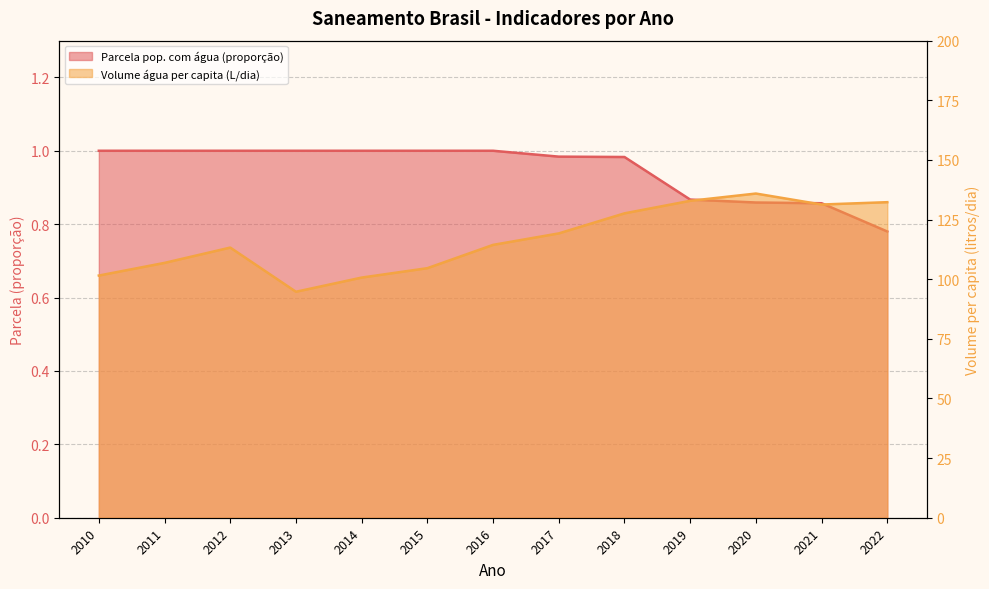

What is the spread (max minus min) of values at 2018?

126.6